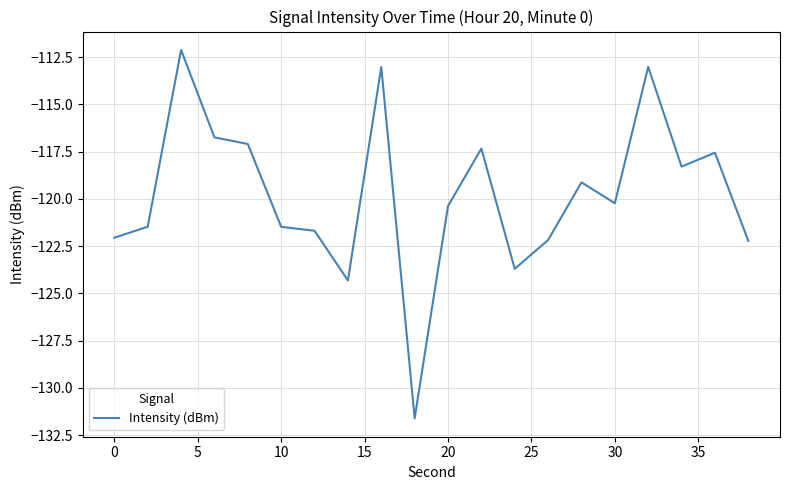

What is the difference between the maximum and minimum values?

19.5